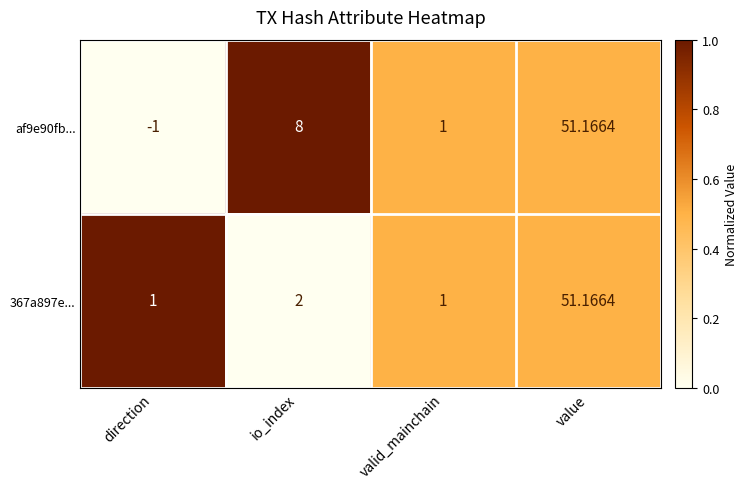

List the labels in order of af9e90fb... value, smallest first.

direction, valid_mainchain, io_index, value